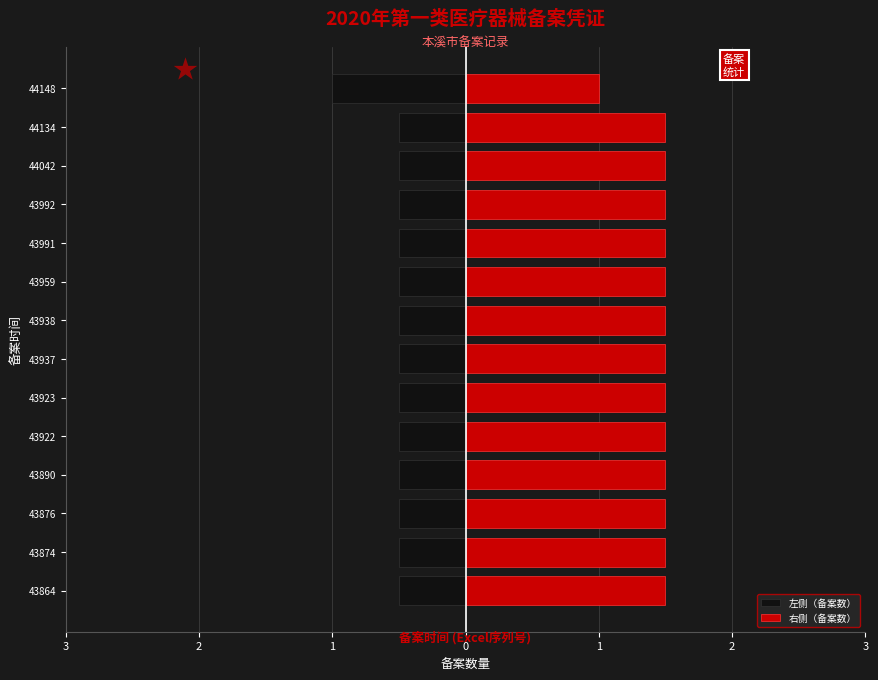

Between 43991 and 43992, which is larger?

43991